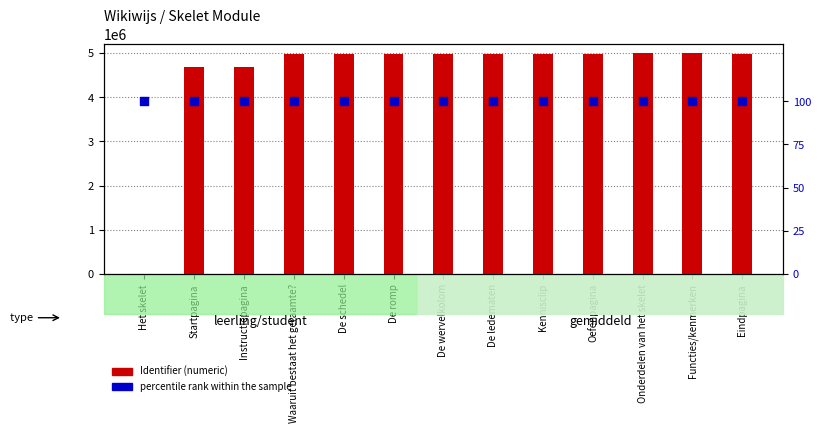

At how many categories does at least one series exceed 485325?

12